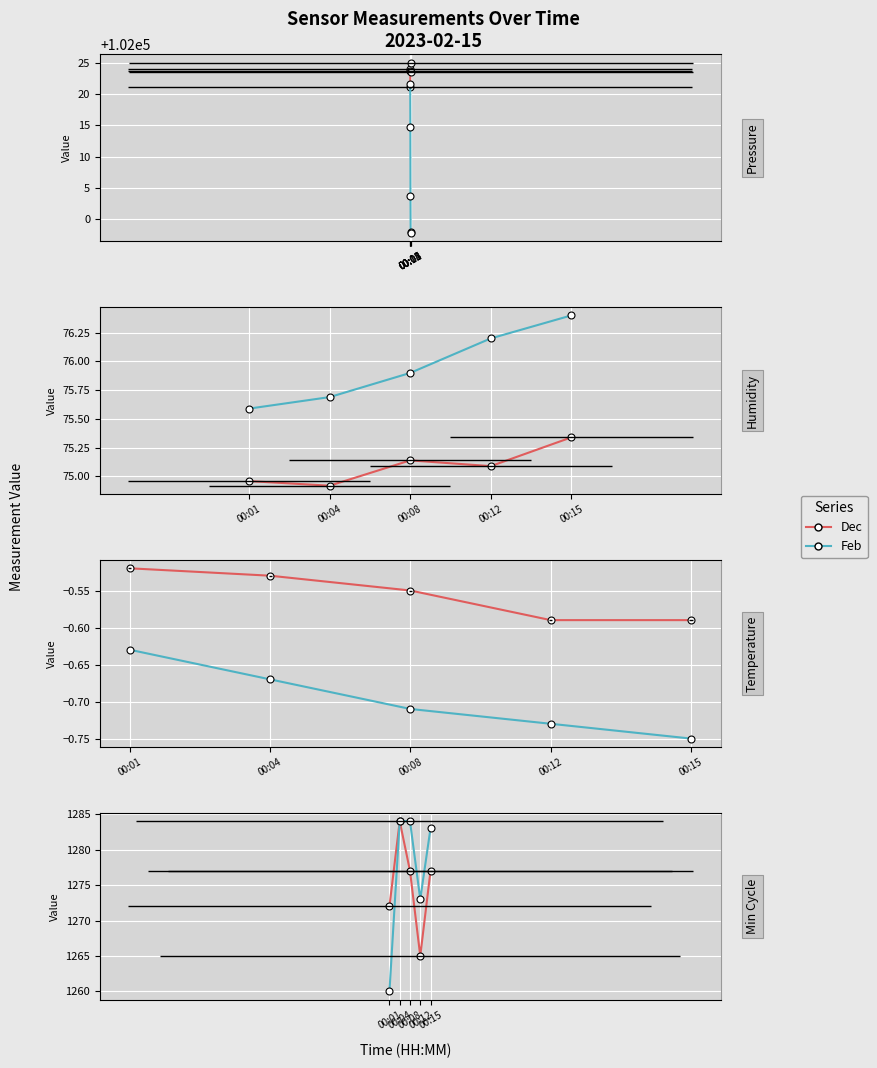

Which category has the lowest value across all series?

00:01